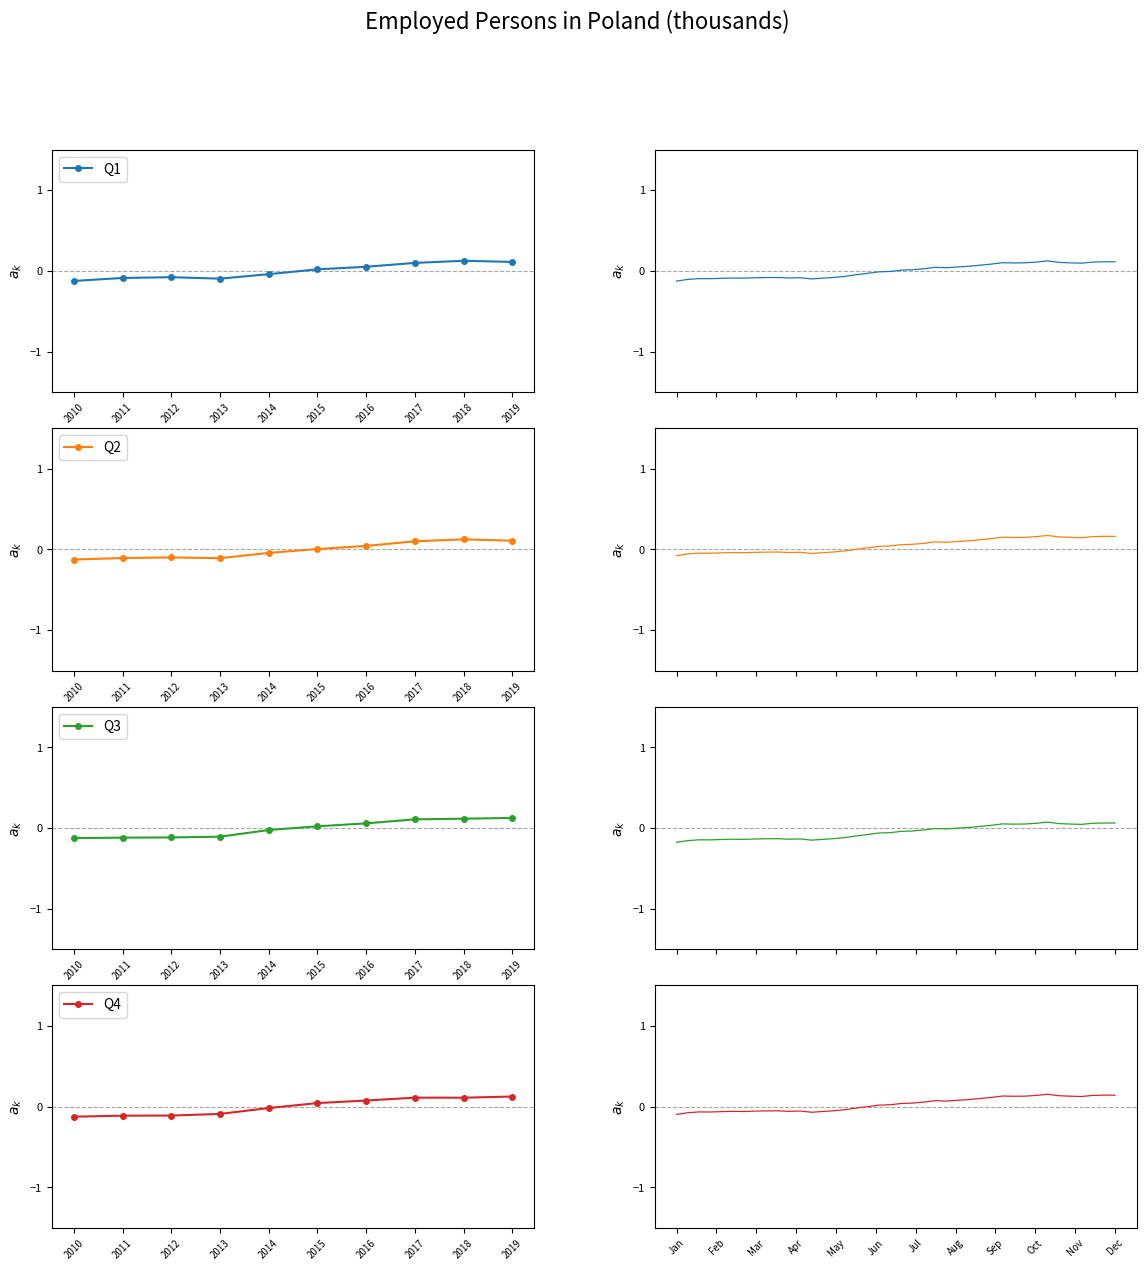

Does the chart have visible grid lines?

No